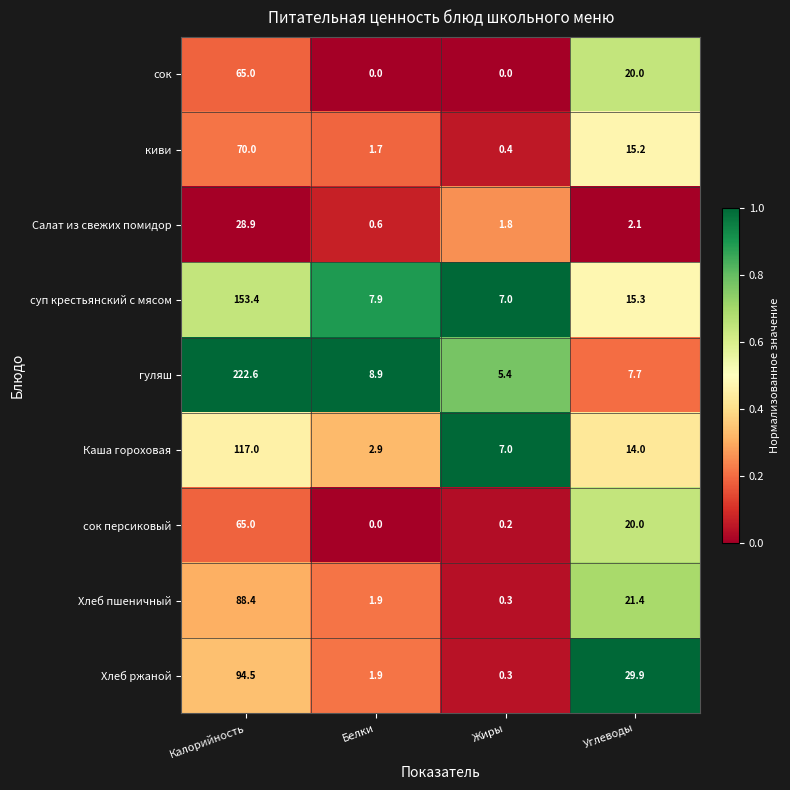

What is the maximum value for сок персиковый?

65.0